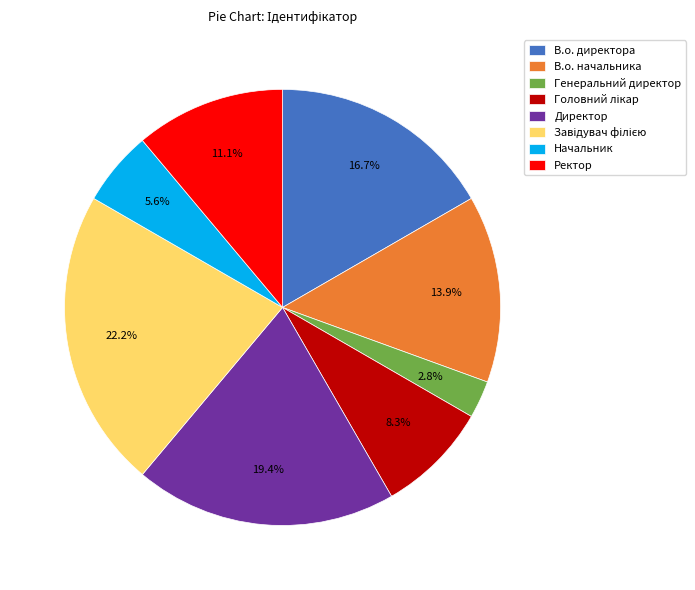

What percentage do Директор and Начальник together represent?

25.0%